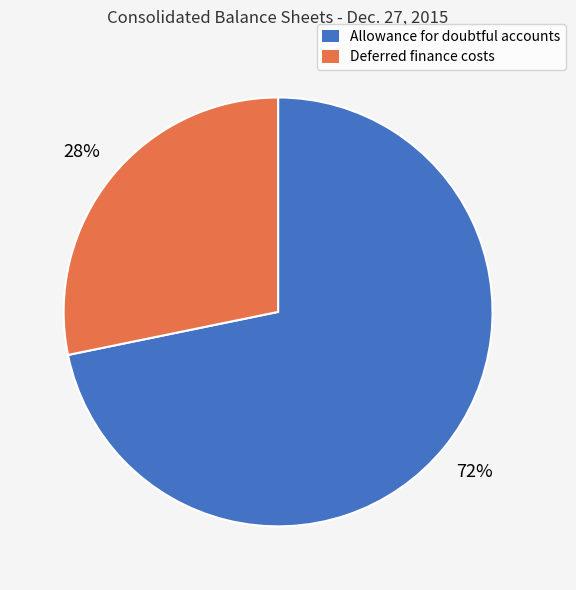

Is the sum of Allowance for doubtful accounts and Deferred finance costs greater than half?

Yes